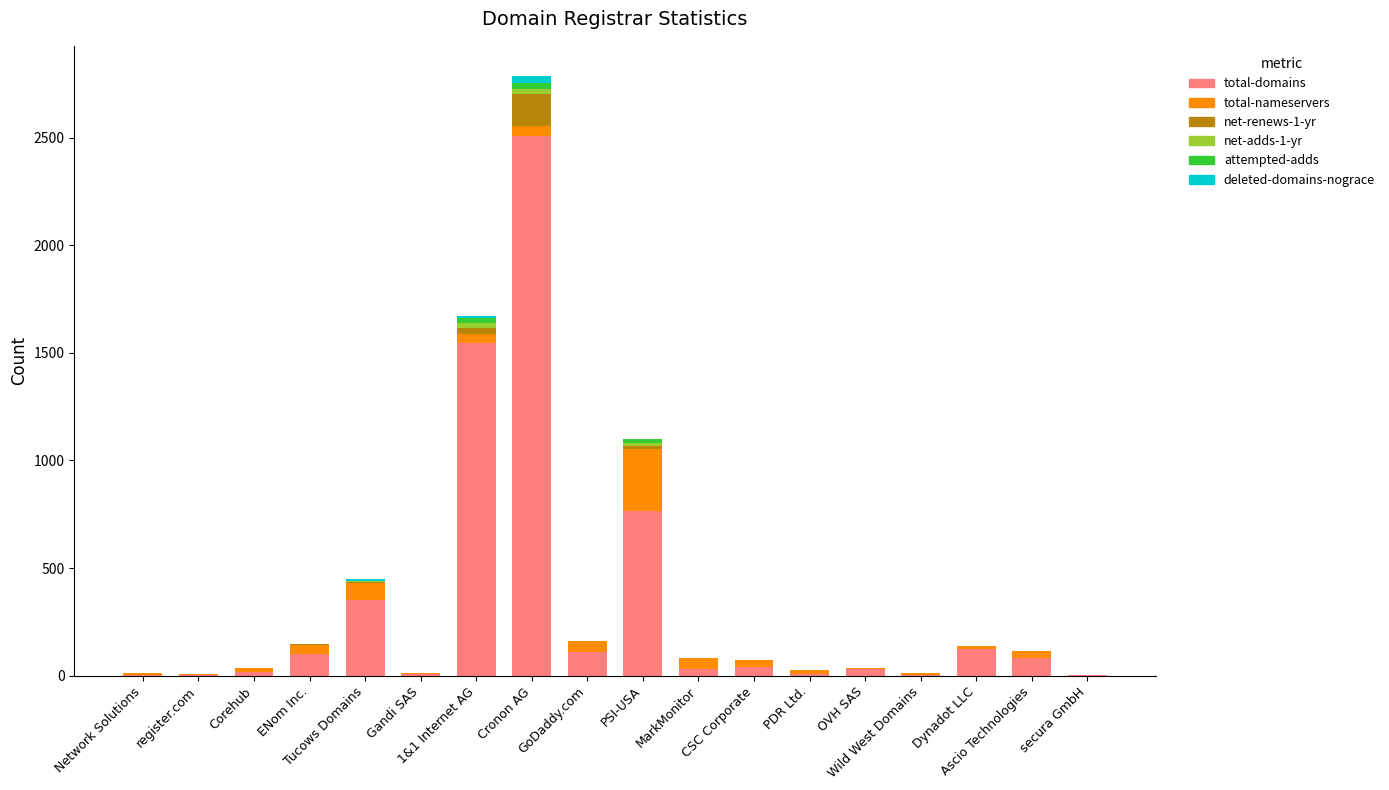

What is the total value across all series at Tucows Domains?

447